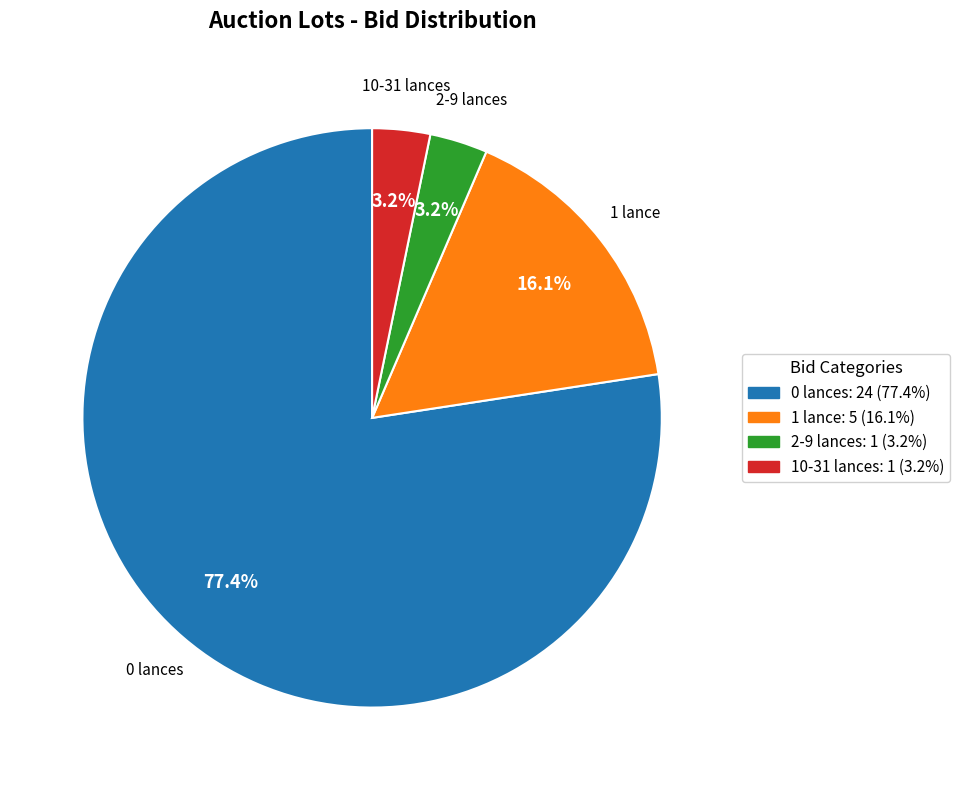

Does any single category account for the majority?

Yes